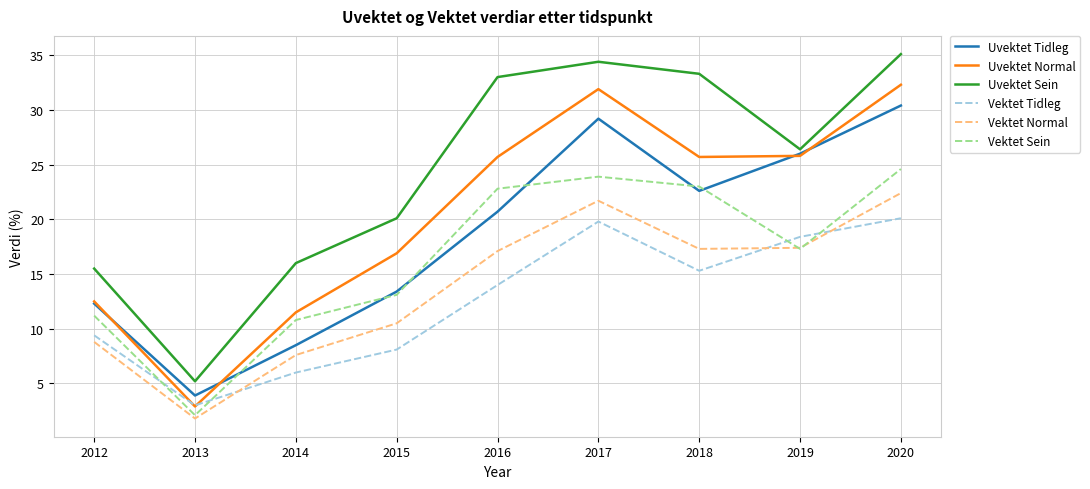

What is the total value across all series at 2014?

60.4